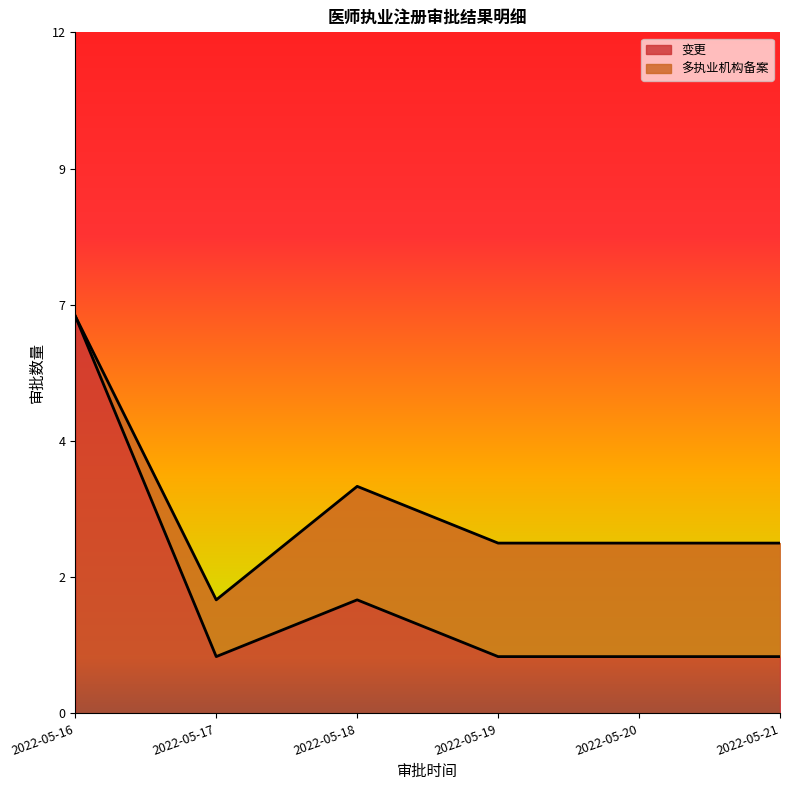

Rank the categories by value from highest to lowest.

2022-05-16, 2022-05-18, 2022-05-17, 2022-05-19, 2022-05-20, 2022-05-21